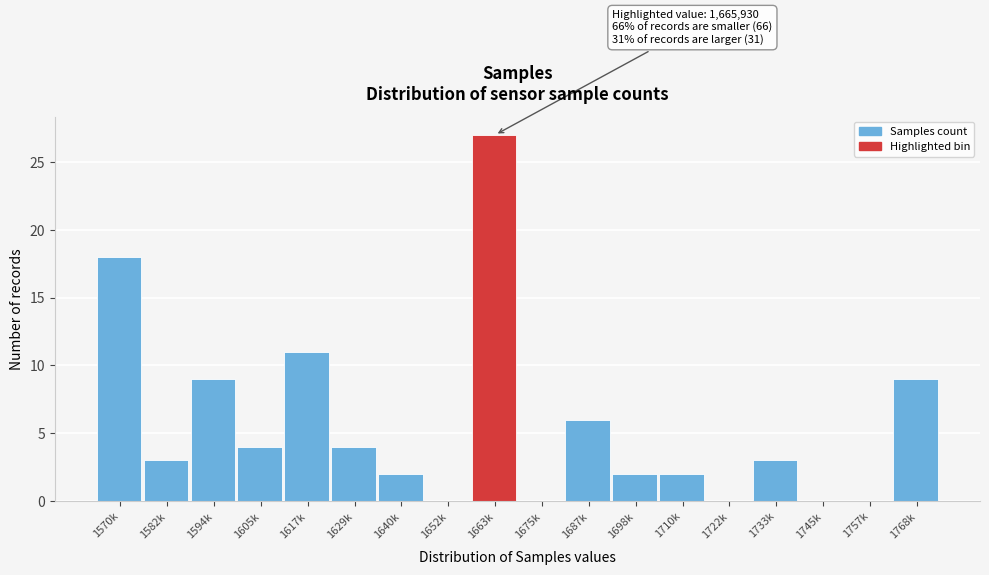

Reading right to left, what are all the values shown in this chart?

1768k=9	1757k=0	1745k=0	1733k=3	1722k=0	1710k=2	1698k=2	1687k=6	1675k=0	1663k=27	1652k=0	1640k=2	1629k=4	1617k=11	1605k=4	1594k=9	1582k=3	1570k=18